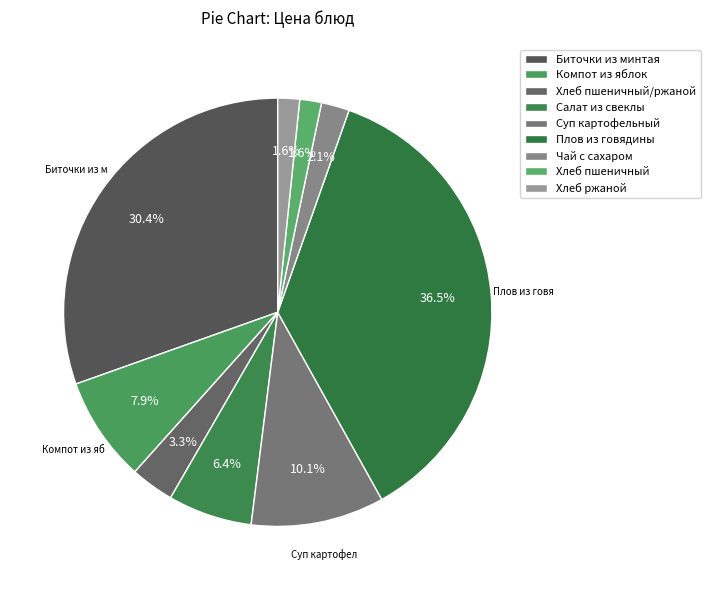

To the nearest percent, what is the average slice percentage?

11%